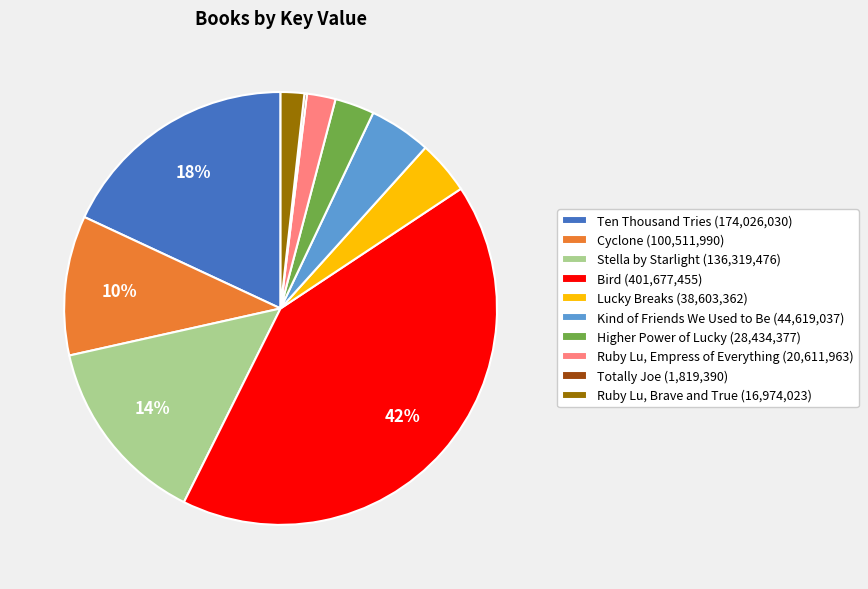

Between Higher Power of Lucky and Lucky Breaks, which is larger?

Lucky Breaks